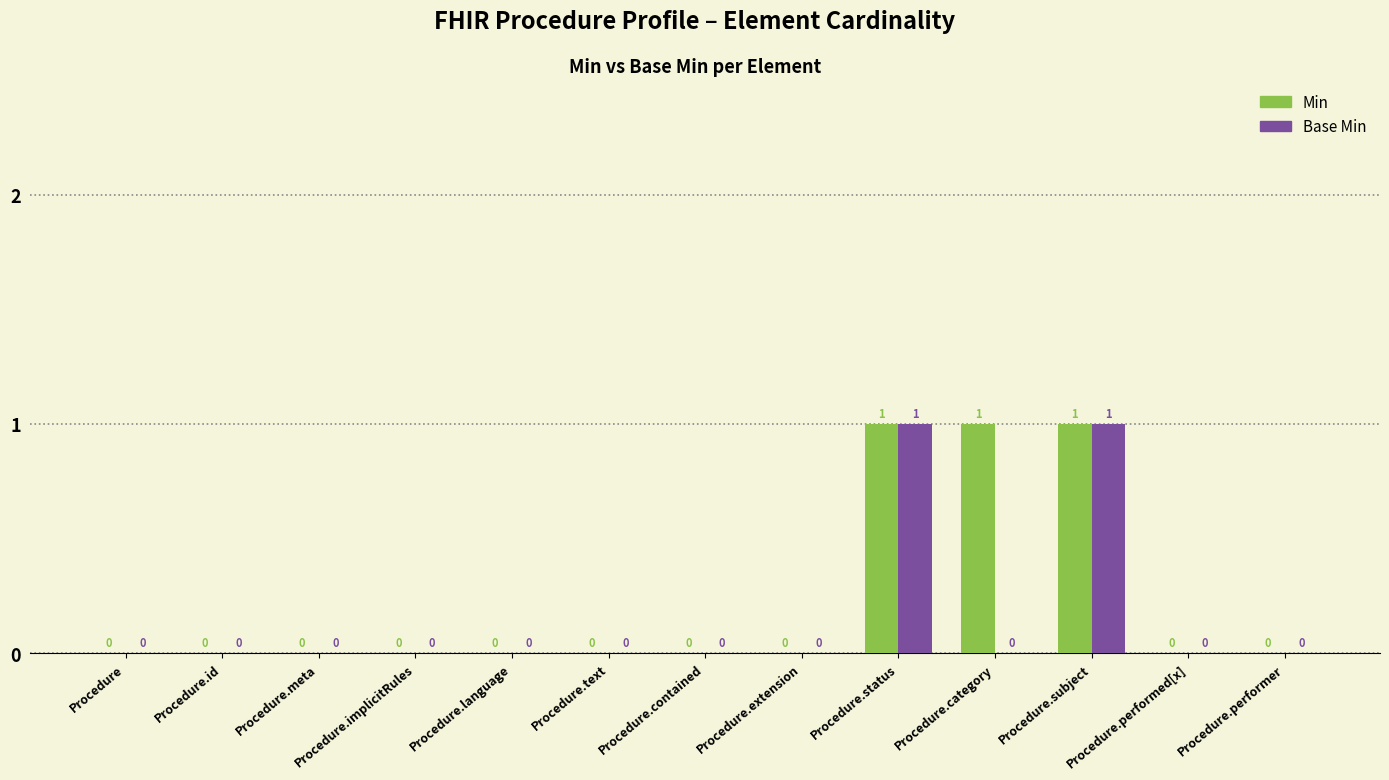

What is the sum of all Min values?

3